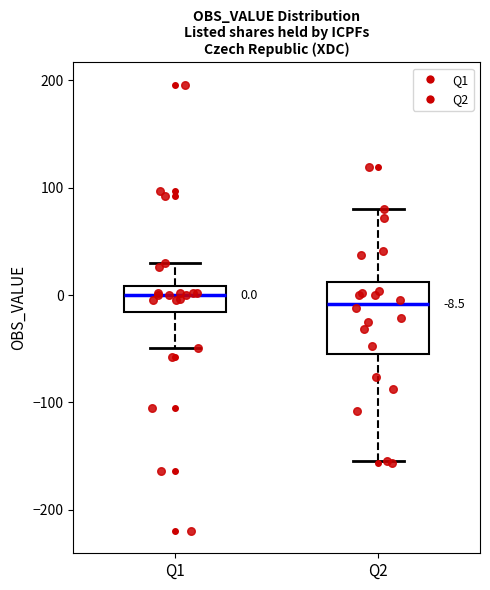

Comparing the boxes themselves (not the whiskers), which one is the tallest?

Q2